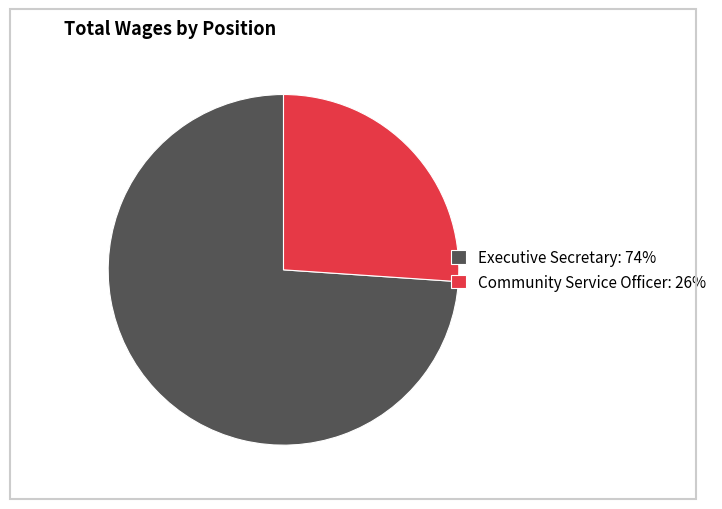

Is it true that Executive Secretary: 74% is 74% of the pie?

True